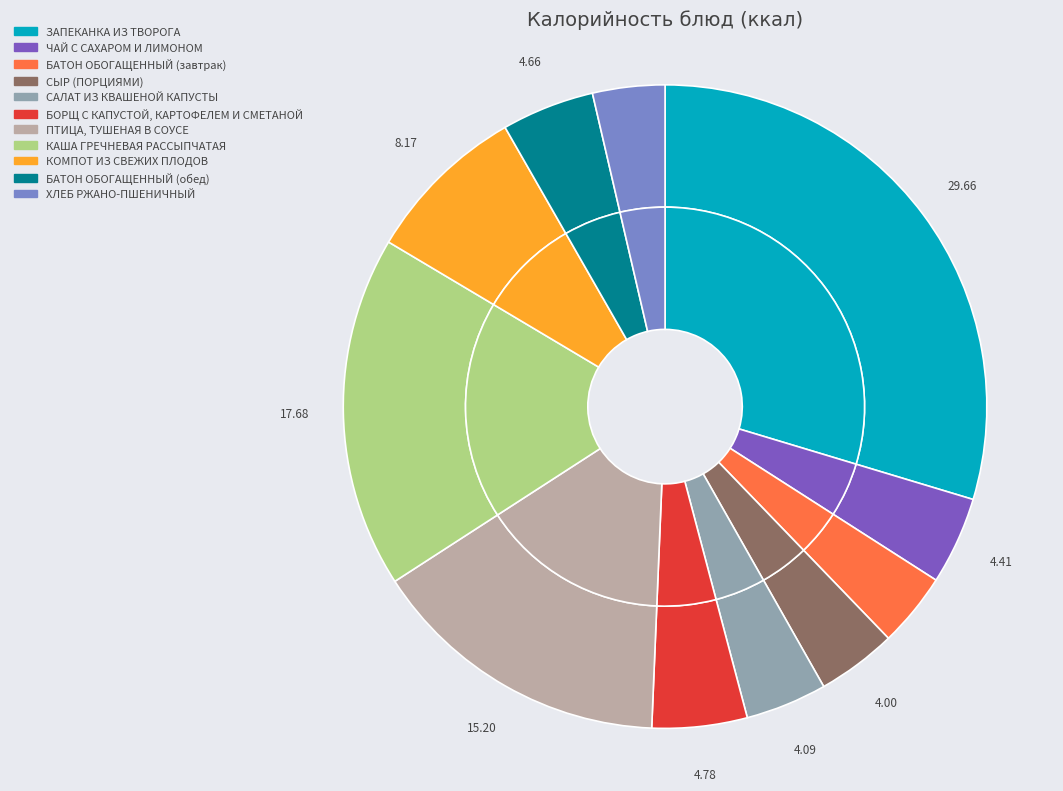

Count the number of slices in the pie.

11